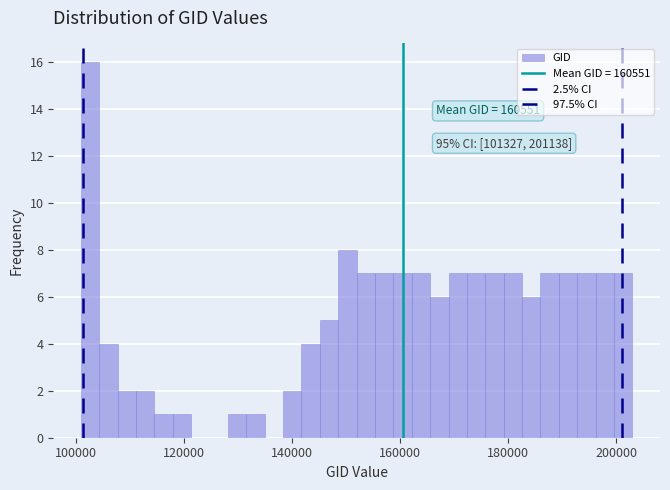

Around what value on the x-axis is the tallest bar? Give the approximate position of its centre, as read against the axis.

102000